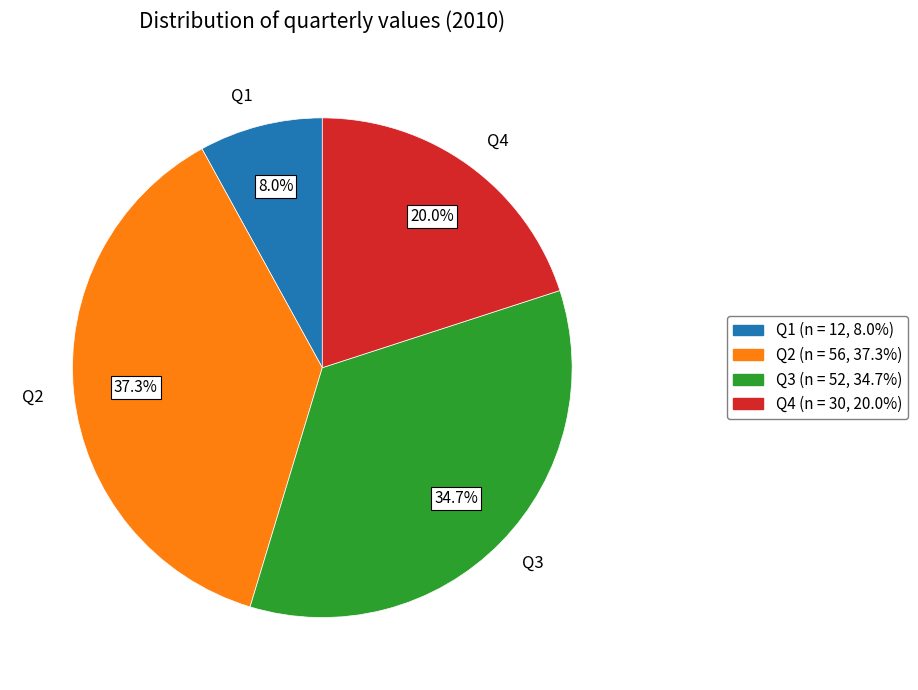

To the nearest percent, what is the combined percentage of Q2 and Q4?

57%